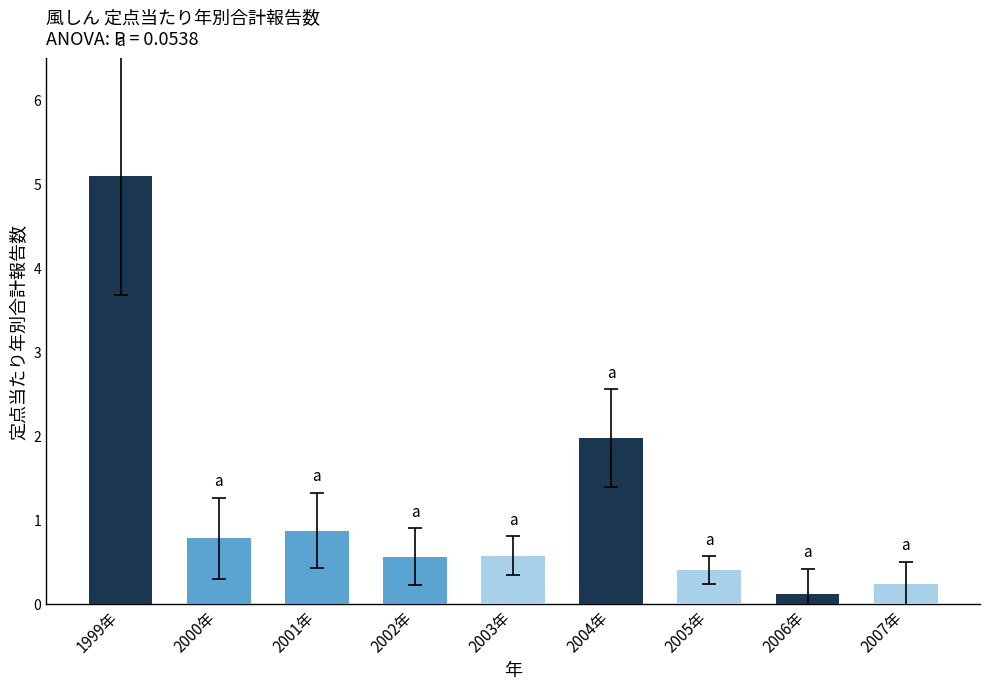

The chart shows a value of 0.6 at 2003年. True or false?

True